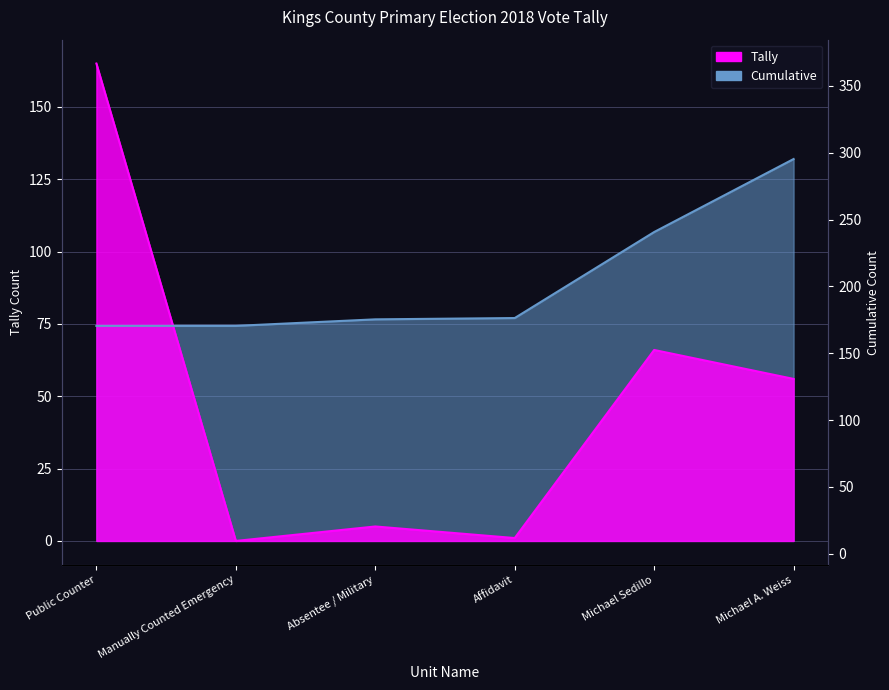

What is the difference between the maximum and minimum values?

165